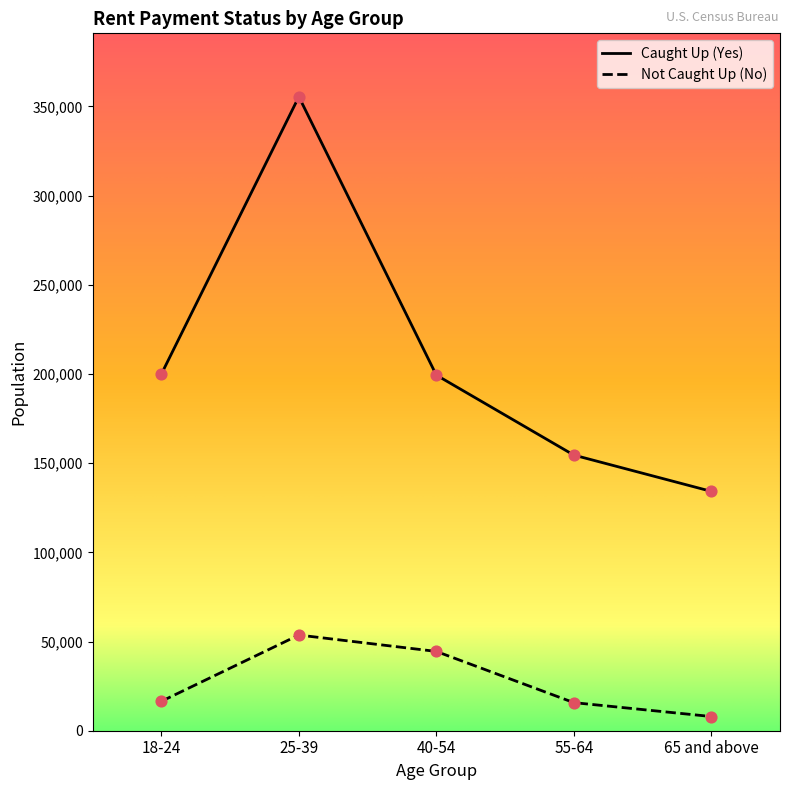

Which series has the largest total across all categories?

Caught Up (Yes)